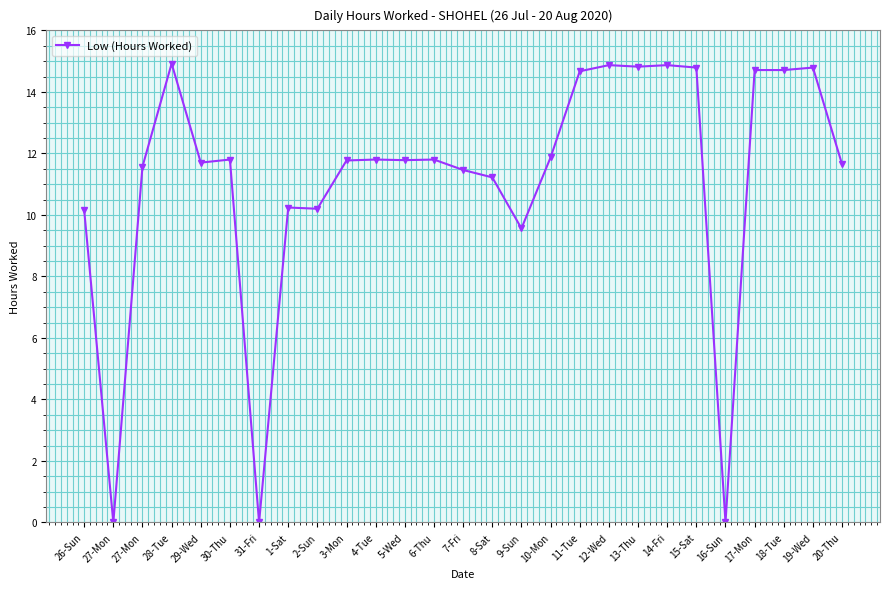

Is it true that the value at 15-Sat is 26.4?

False